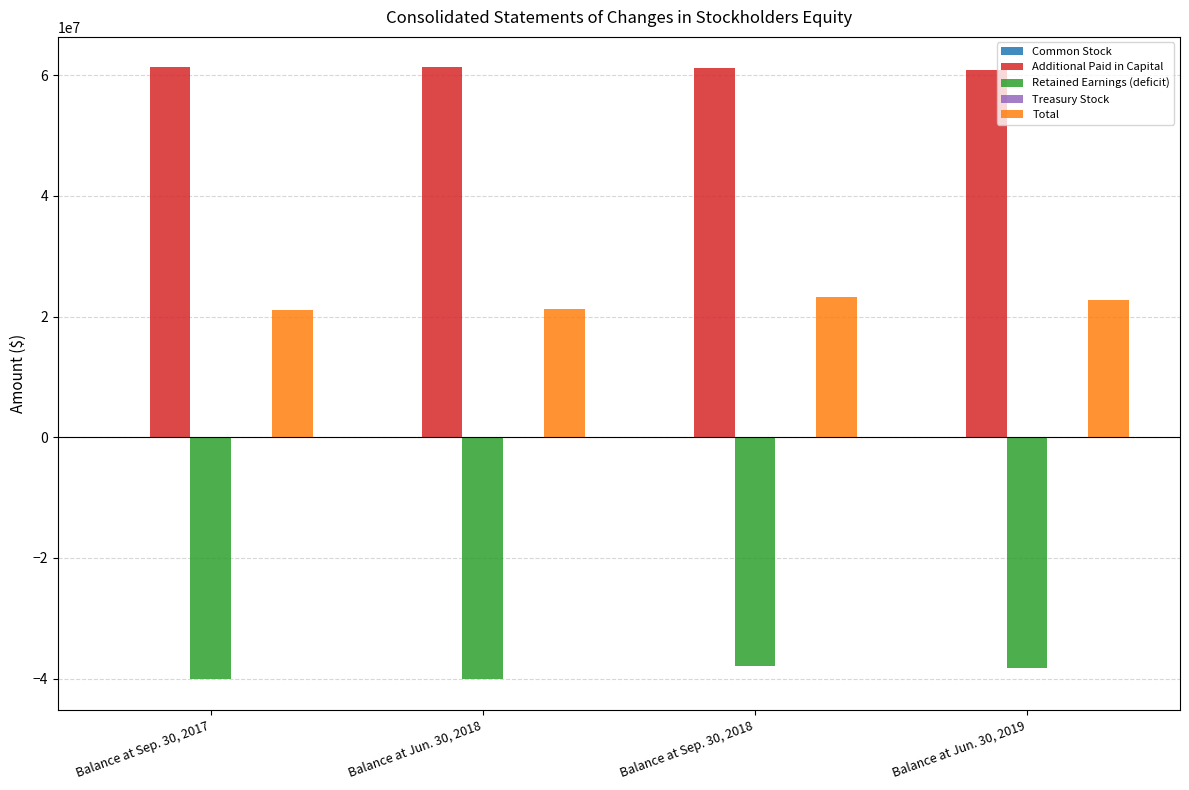

What is the maximum value shown in the chart?

61289260